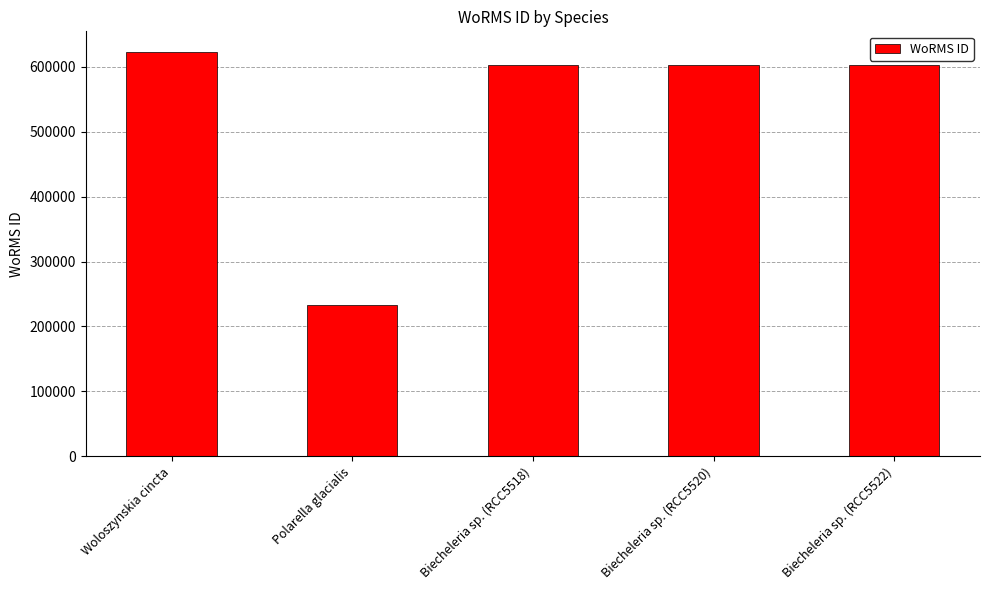

The value at Biecheleria sp. (RCC5522) is 603334. True or false?

True